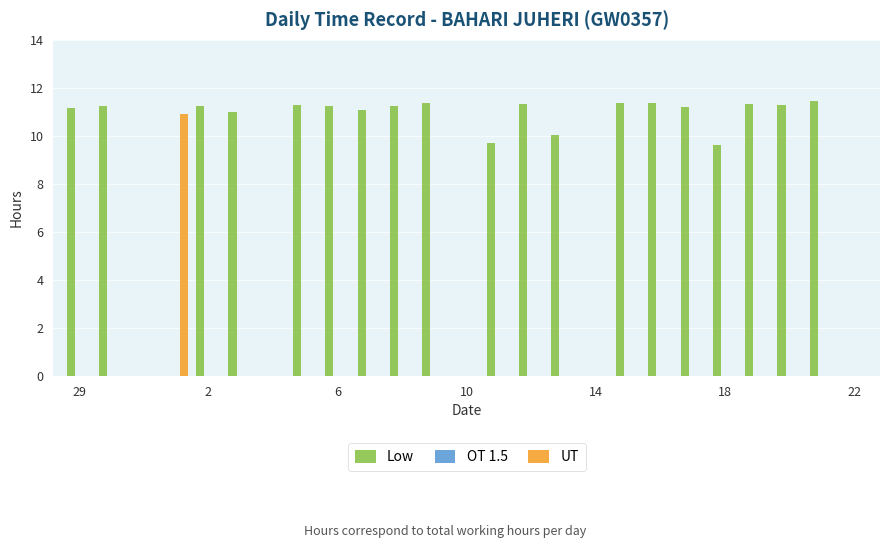

What is the sum of all UT values?

10.9